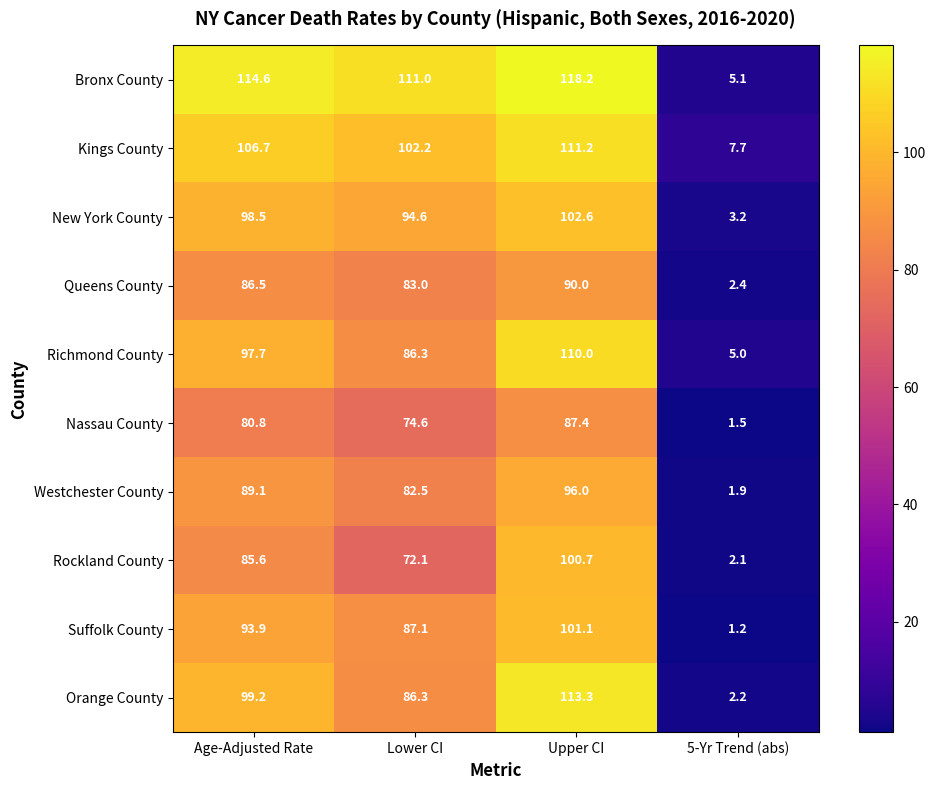

What is the minimum value shown in the chart?

1.2